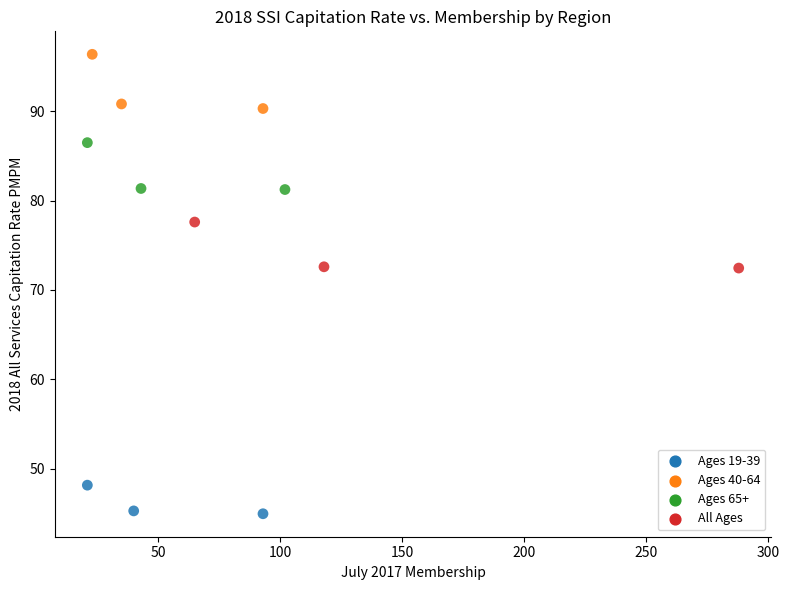

Which series has the widest spread of Y values?

Ages 40-64